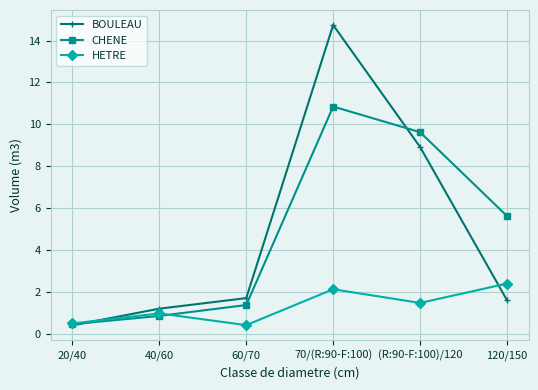

At which label does CHENE first exceed 5?

70/(R:90-F:100)